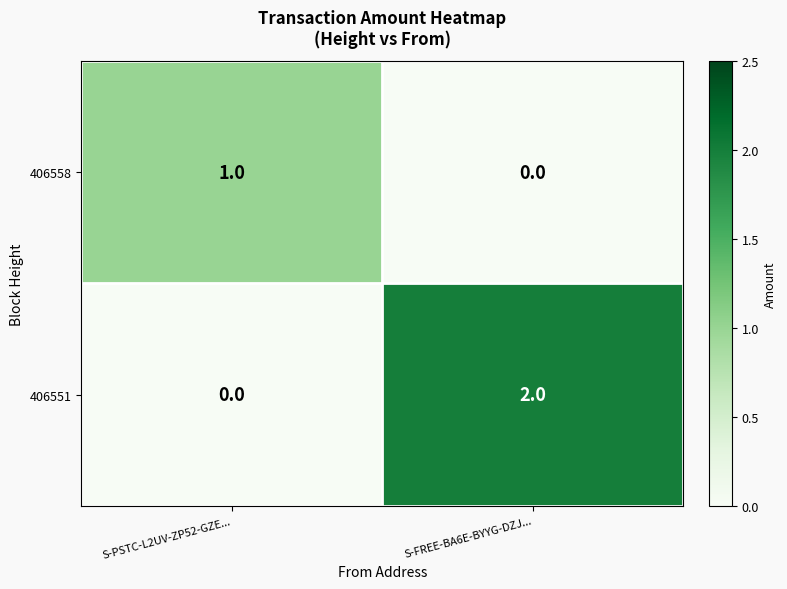

What is the spread (max minus min) of values at S-FREE-BA6E-BYYG-DZJ...?

2